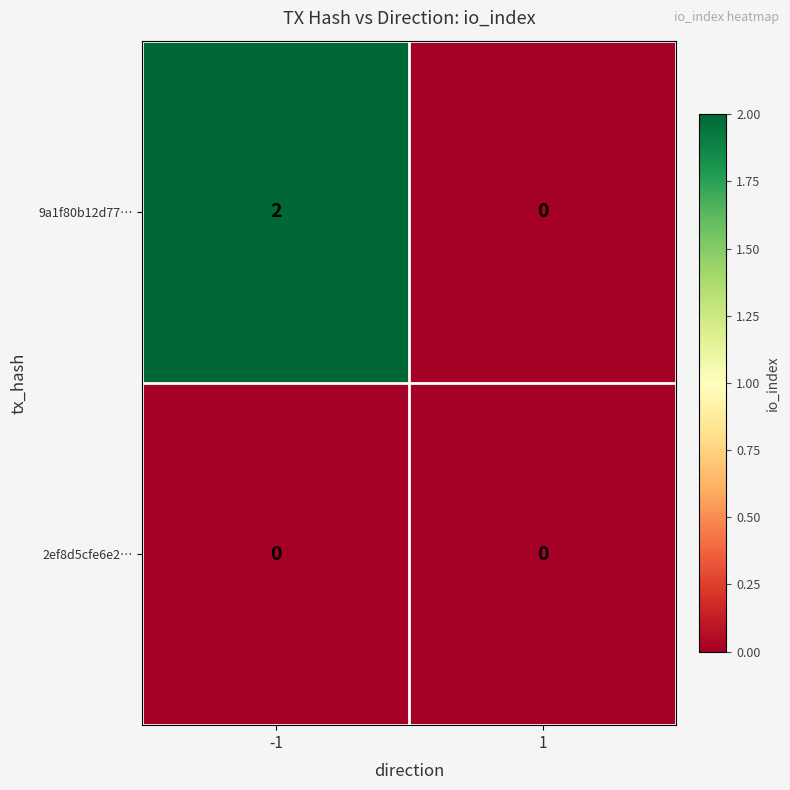

What is the difference between the highest and lowest values at -1?

2